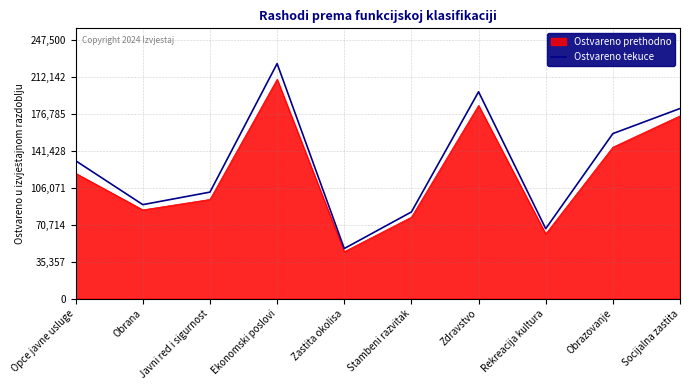

What is the difference between the maximum and minimum values in the Ostvareno tekuce series?

177000